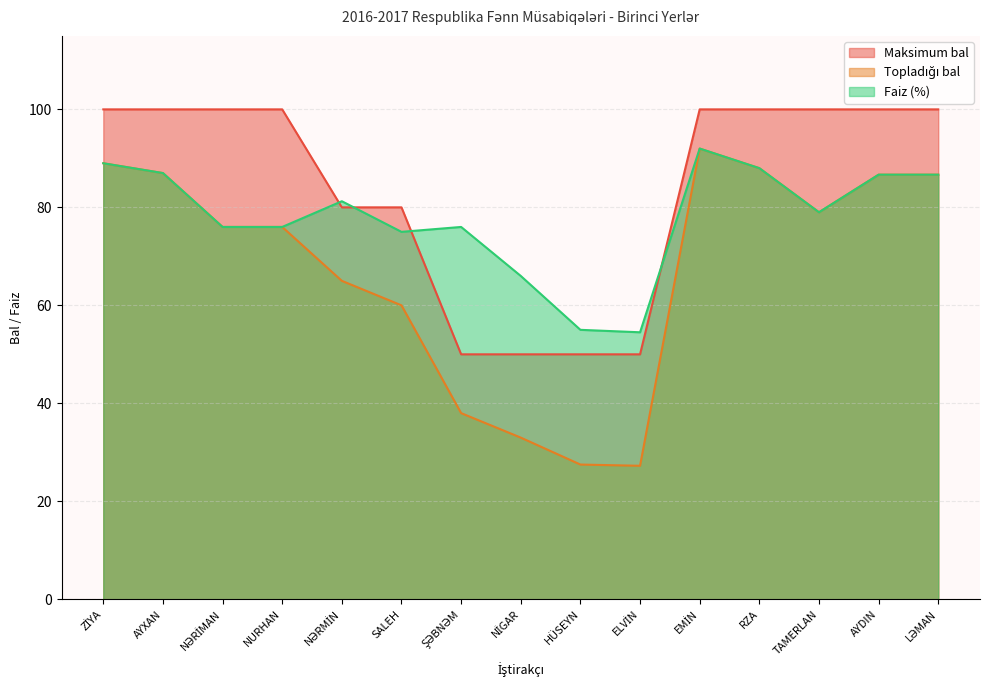

How many lines are shown in the chart?

3